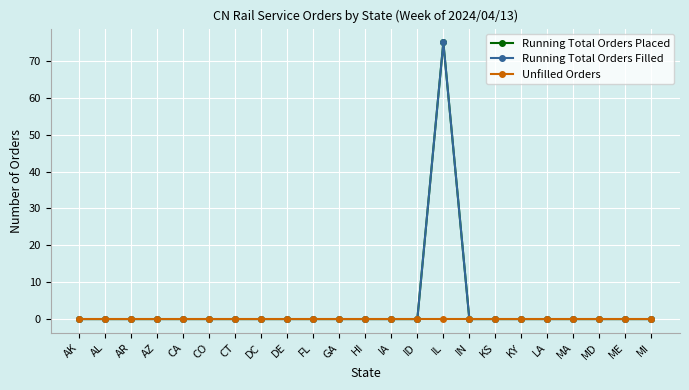

At how many categories does at least one series exceed 66?

1